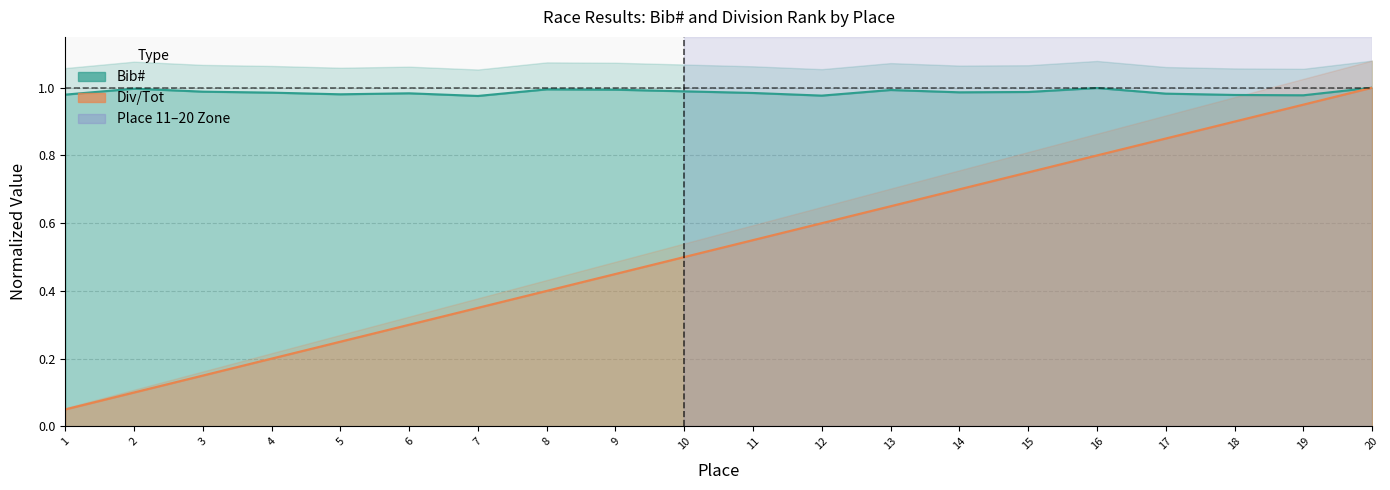

What is the highest value of the Bib# series?

1.0